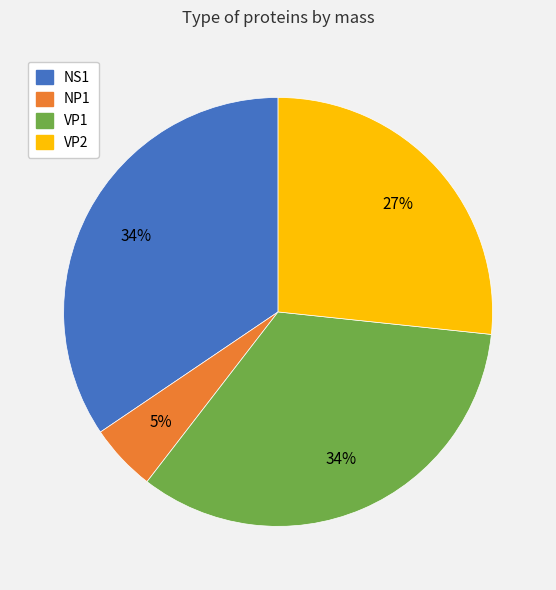

Which has a higher value, NP1 or VP1?

VP1